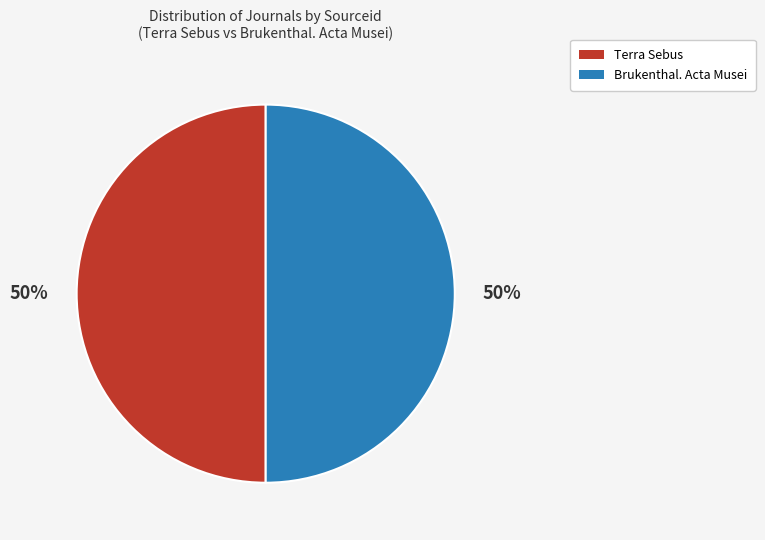

To the nearest percent, what portion does Brukenthal. Acta Musei represent?

50%